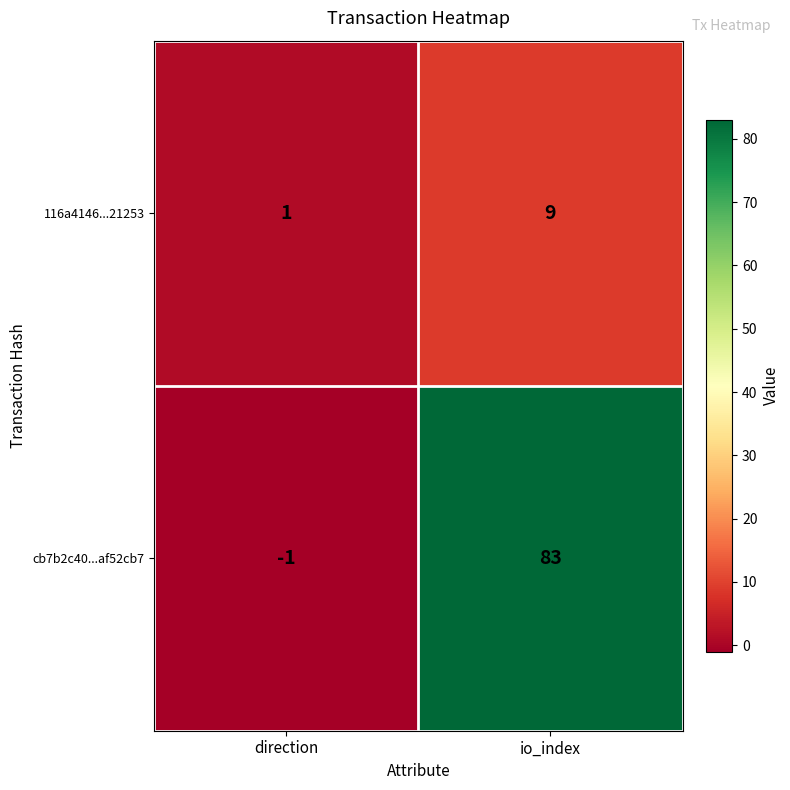

At which category does the chart reach its peak across all series?

io_index